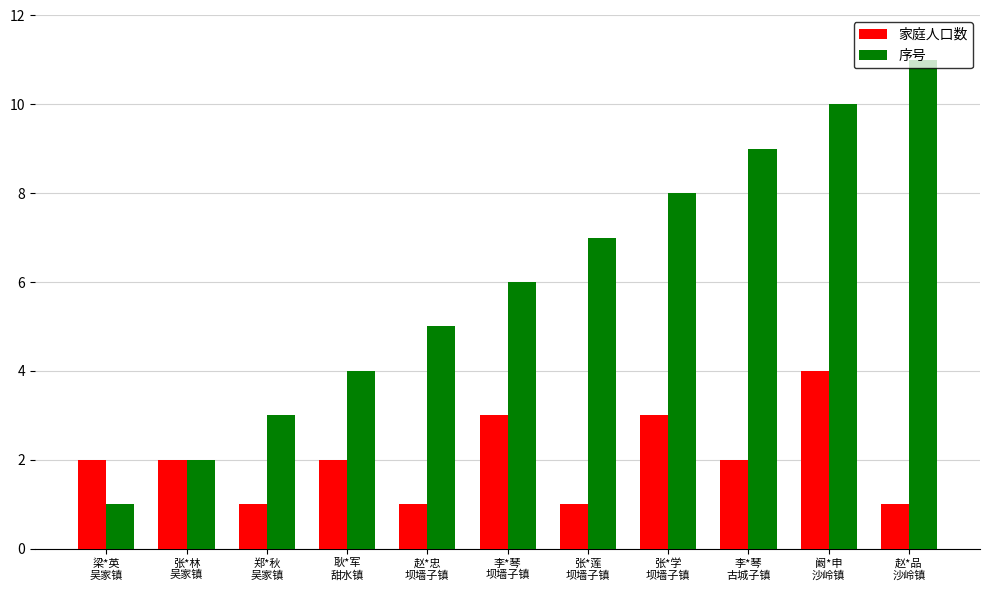

Which series has the widest spread of values?

序号